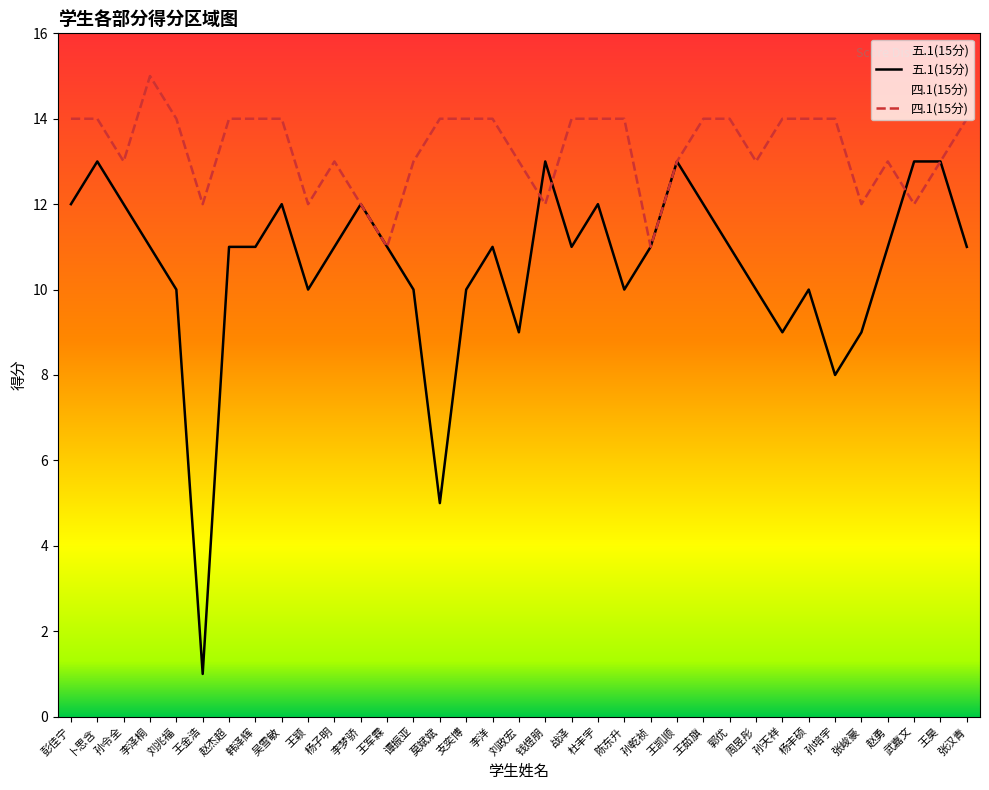

At which label is 四.1(15分) closest to 13?

孙令全